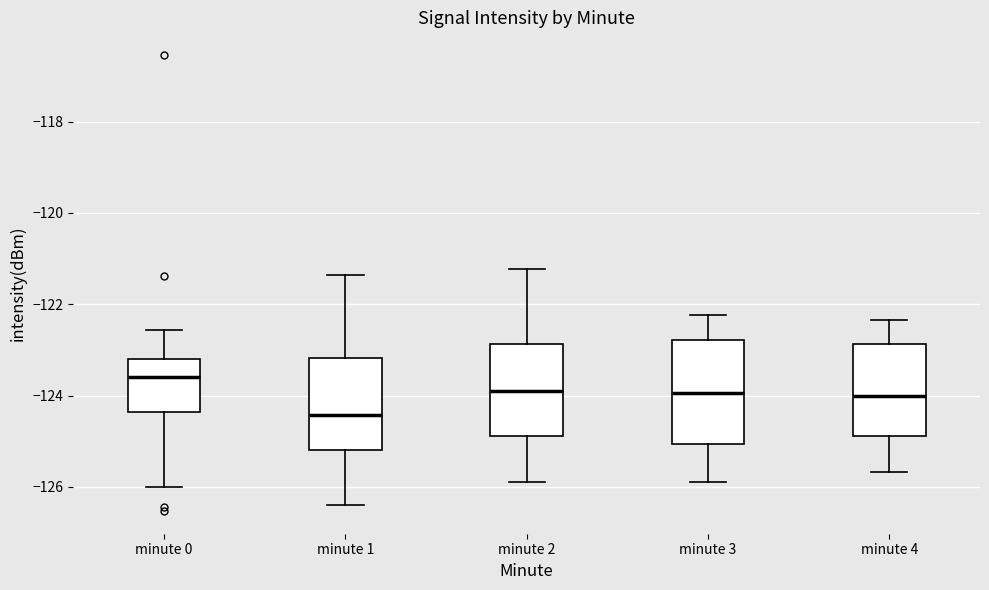

Comparing the boxes themselves (not the whiskers), which one is the tallest?

minute 3